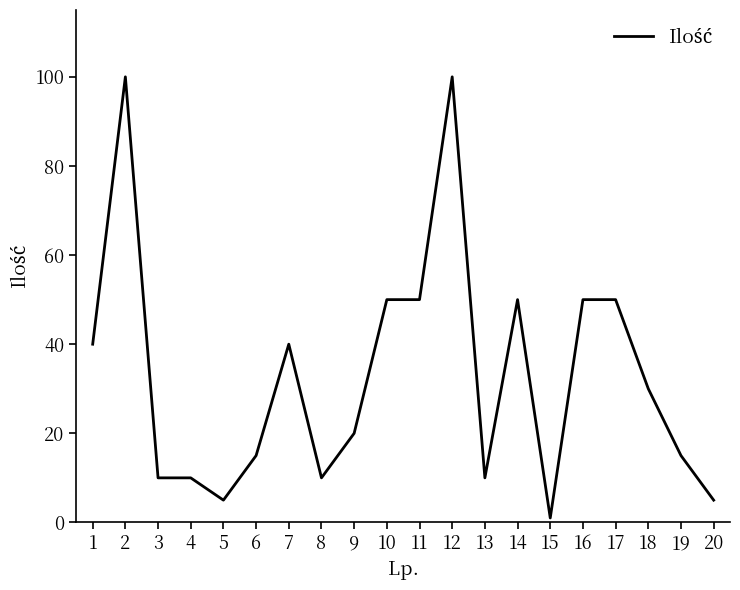

Is it true that the value at 19 is 25?

False